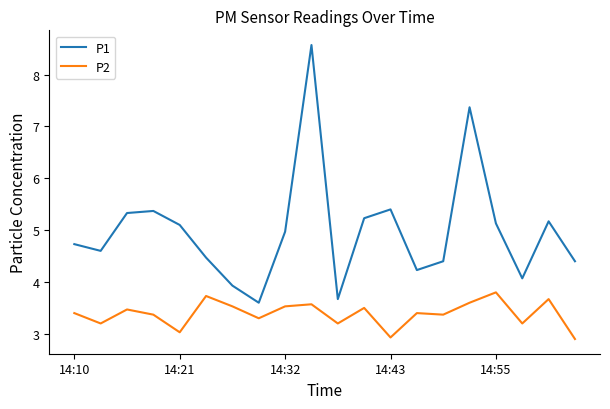

Which series has the largest range (max minus min)?

P1